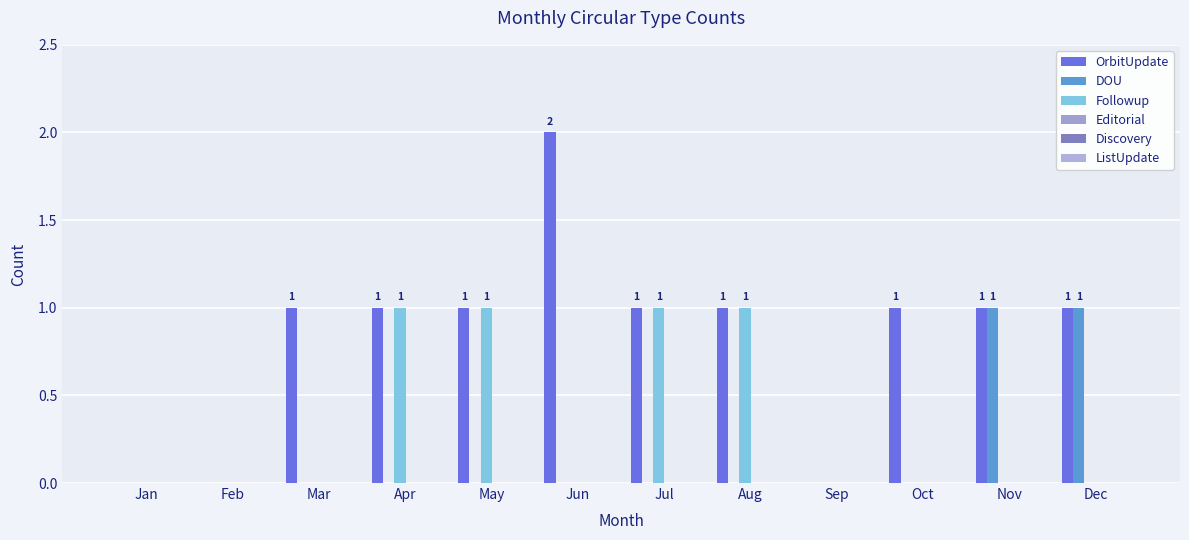

The value of OrbitUpdate at Feb is 0. True or false?

True